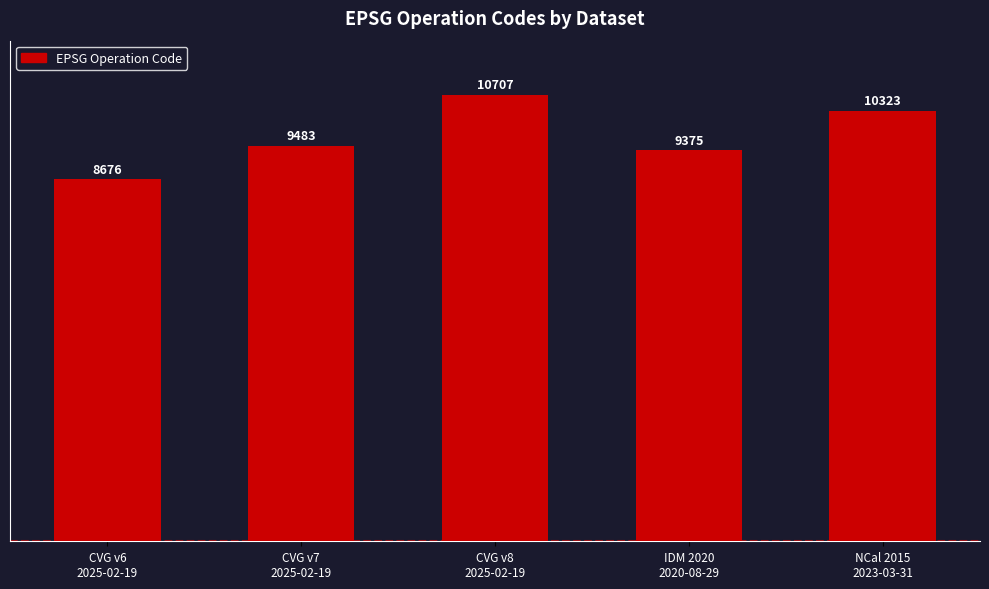

Between NCal 2015
2023-03-31 and CVG v7
2025-02-19, which is larger?

NCal 2015
2023-03-31